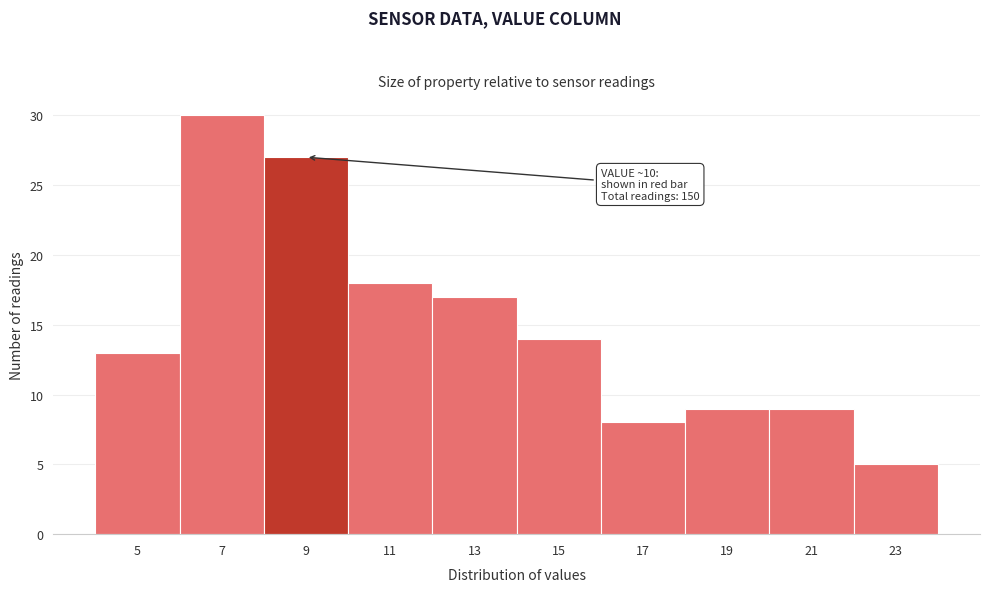

Reading left to right, what are all the values shown in this chart?

5=13	7=30	9=27	11=18	13=17	15=14	17=8	19=9	21=9	23=5